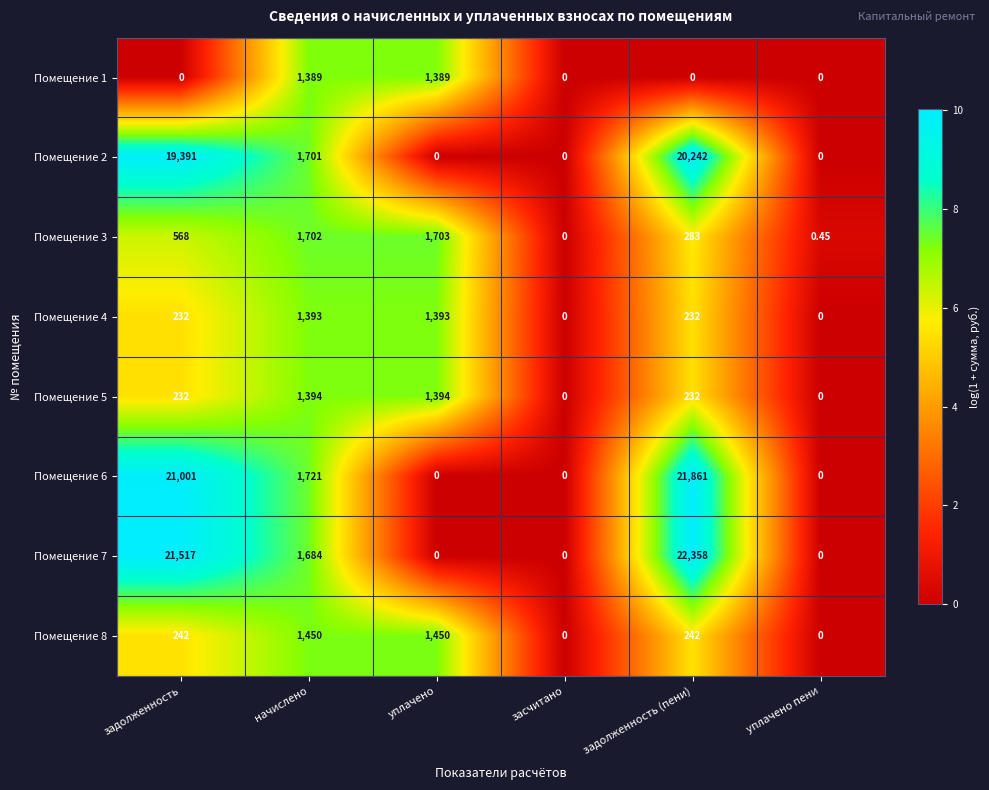

At how many categories does at least one series exceed 3?

4